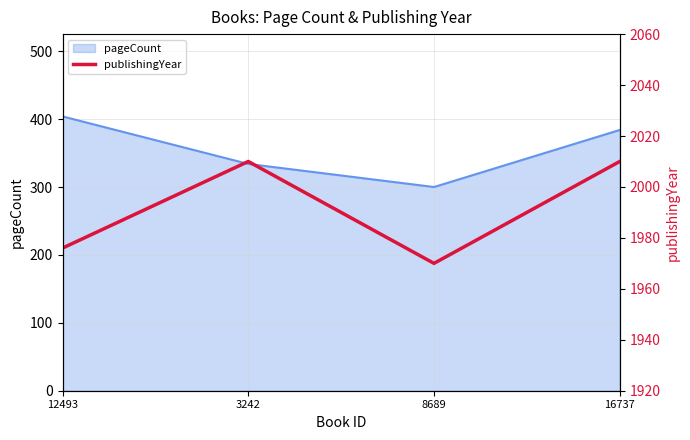

True or false: pageCount has more than 2 points higher than both neighbors.

False